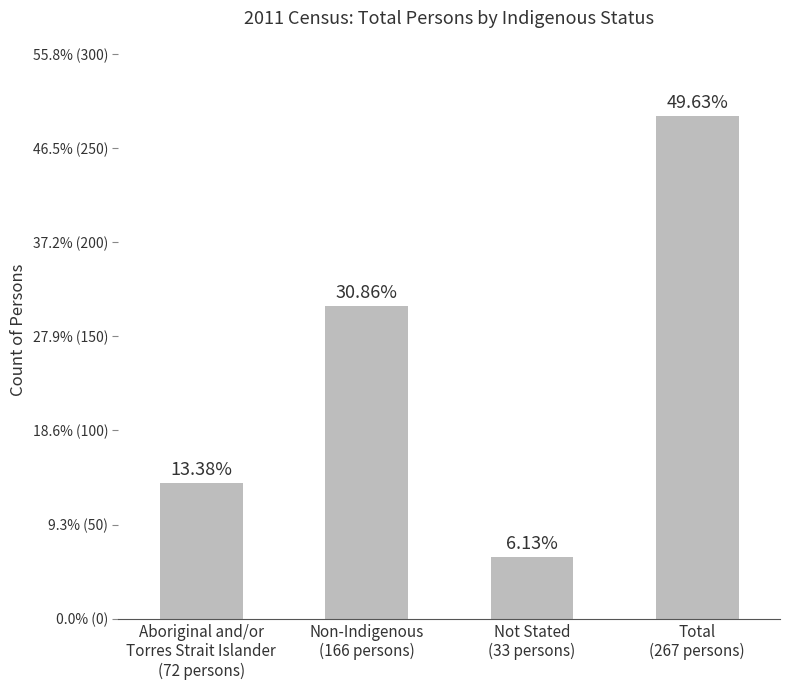

Does the chart contain any negative values?

No